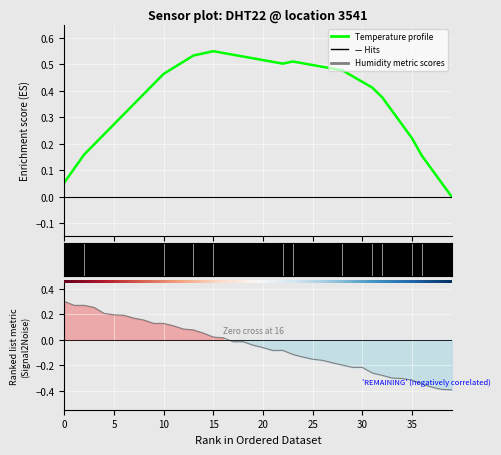

Rank the series by their maximum value, from highest to lowest.

Temperature profile, Humidity metric scores